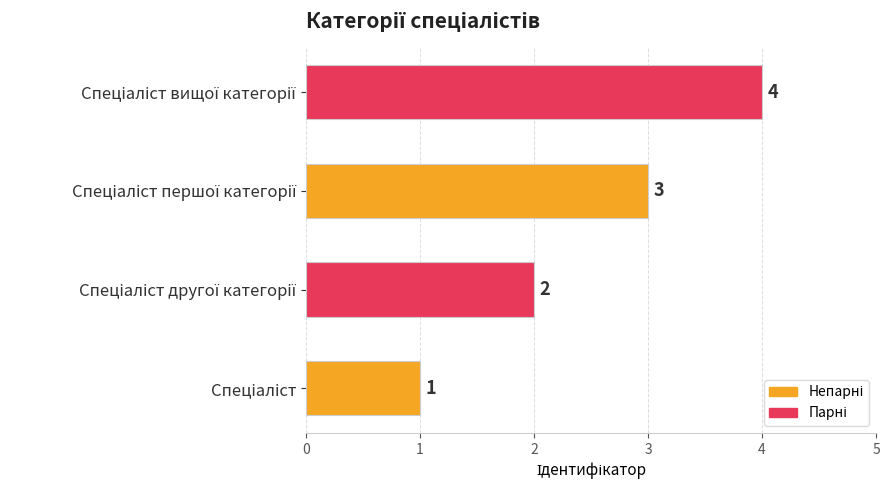

How many distinct data groups are displayed?

1